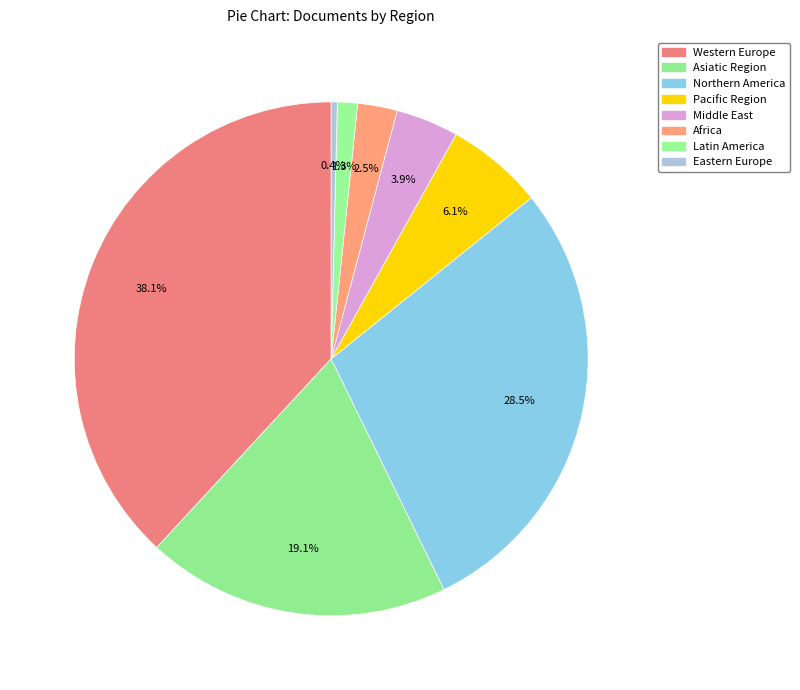

Count the number of slices in the pie.

8